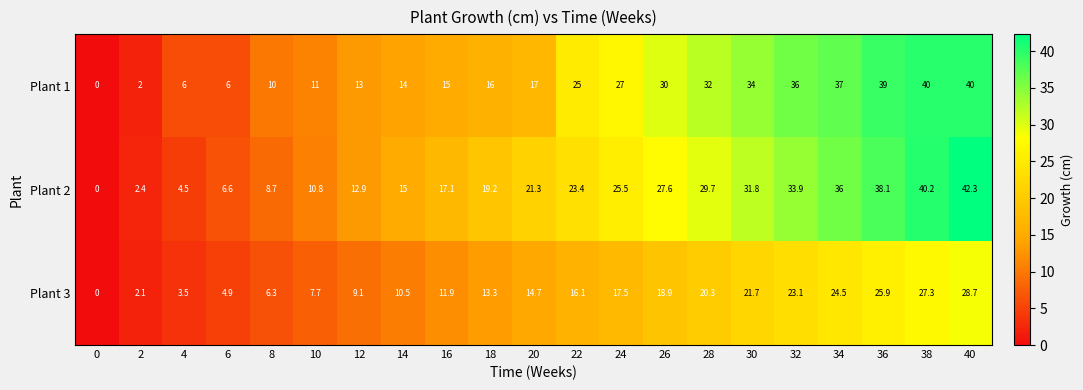

What is the average value of the Plant 3 series?

14.7